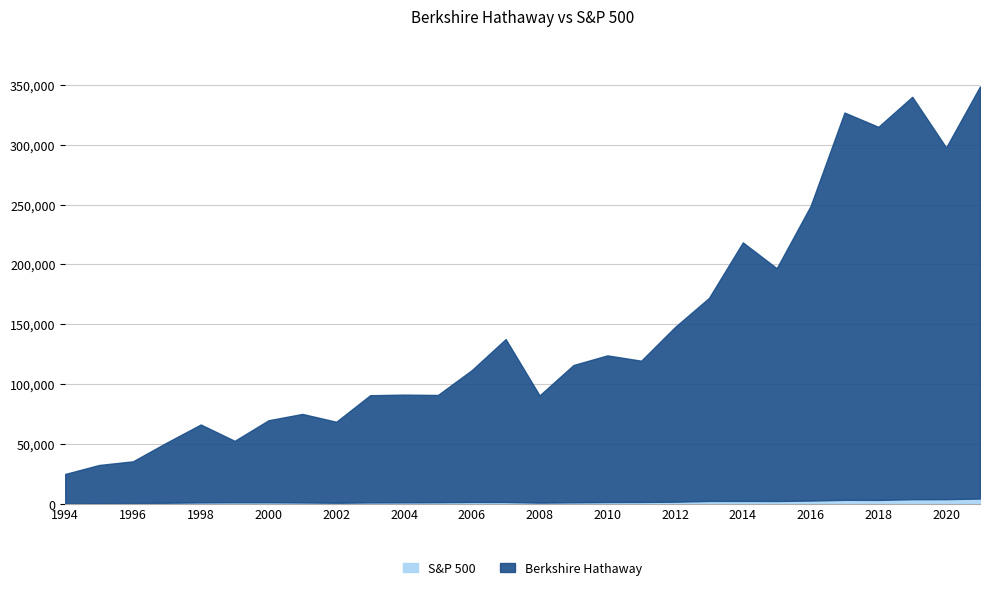

True or false: S&P 500 has a value of 2059.6 at 2004.

False